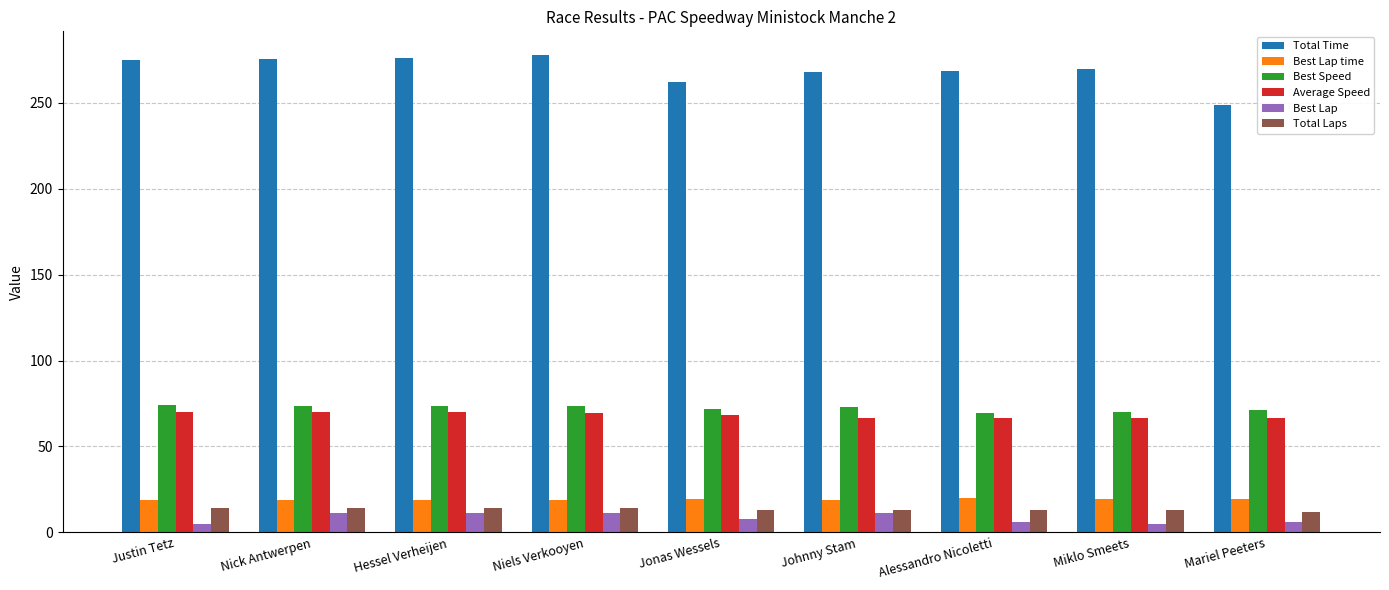

What is the sum of the Best Lap time values at Niels Verkooyen and Johnny Stam?

37.6